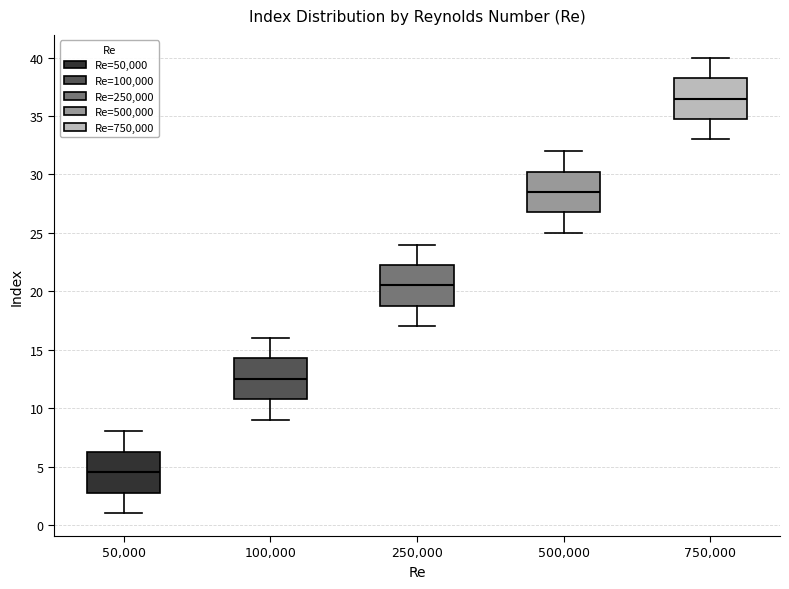

Where is the upper edge of the box at x = 100,000 on the y-axis? The values are not printed on the chart, so give them approximately, as read against the axis.

14.5